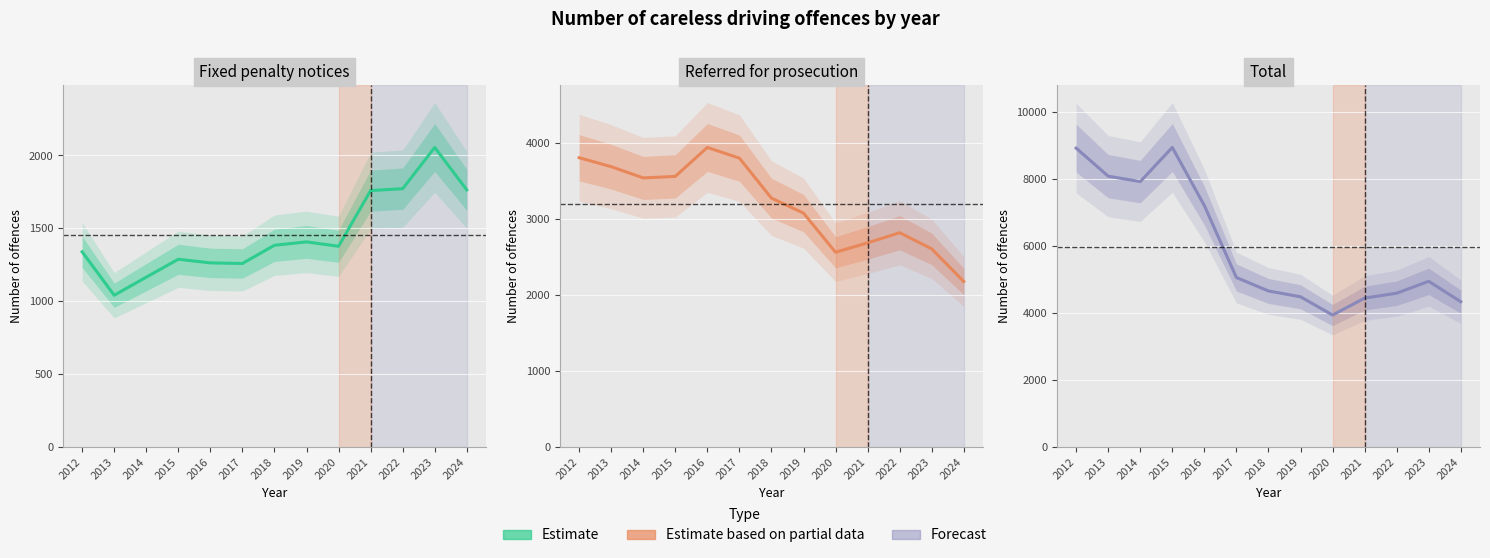

What is the total value across all series at 2021?

8890